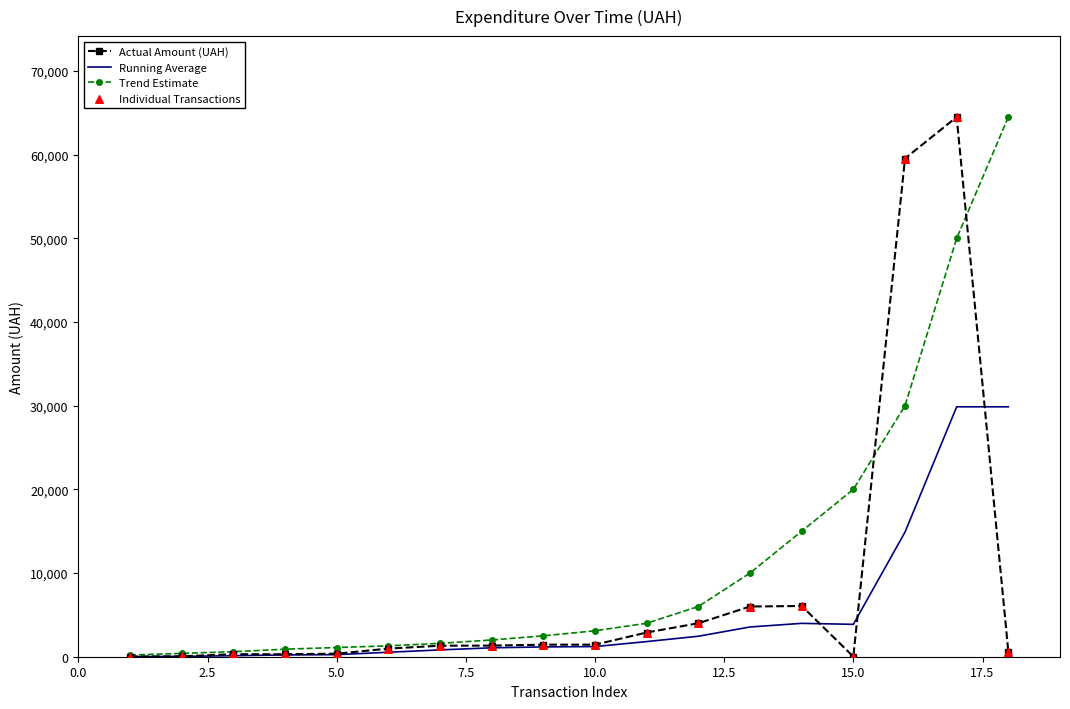

Which series has the largest total across all categories?

Trend Estimate